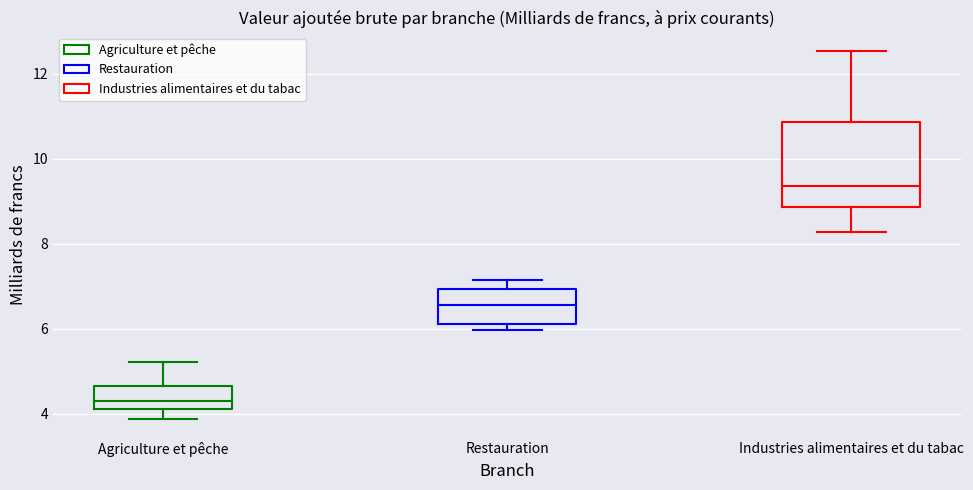

Which box's median line is the highest?

Industries alimentaires et du tabac